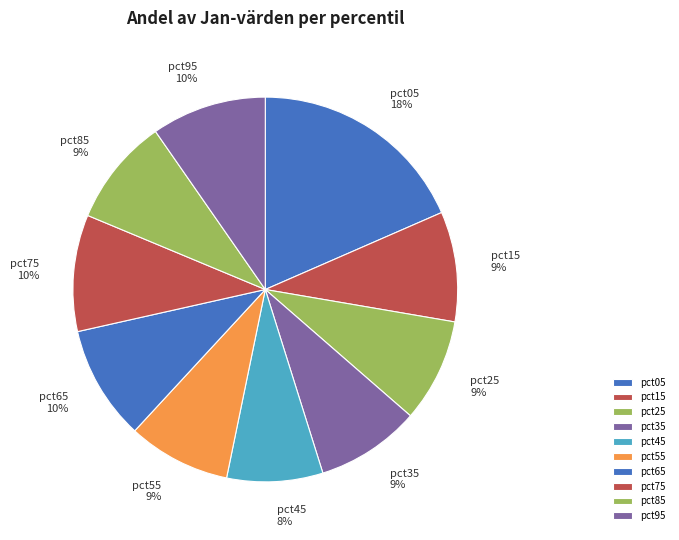

Is pct55 the majority of the pie?

No